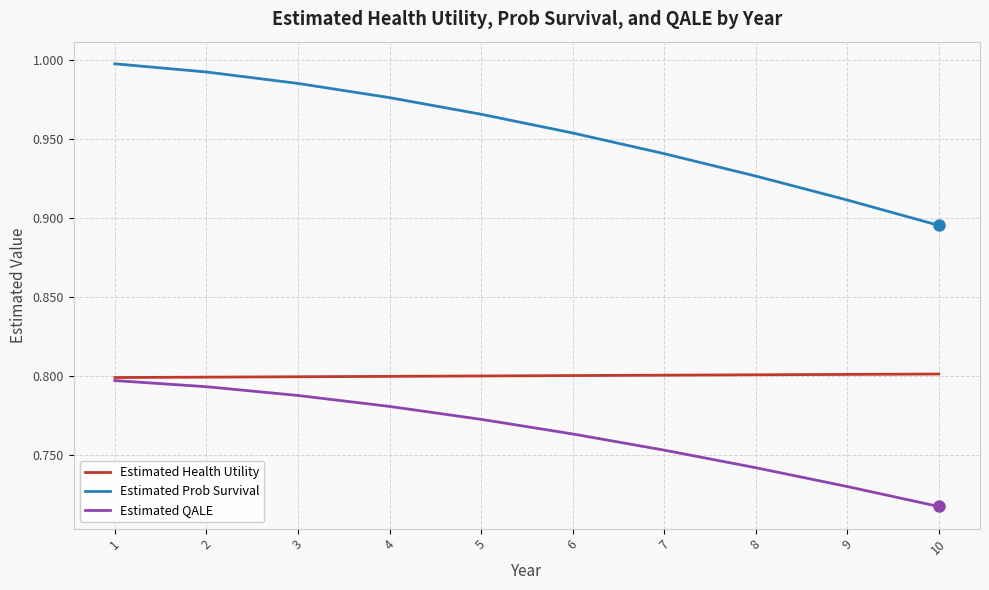

True or false: Estimated Prob Survival and Estimated Health Utility intersect in this chart.

False